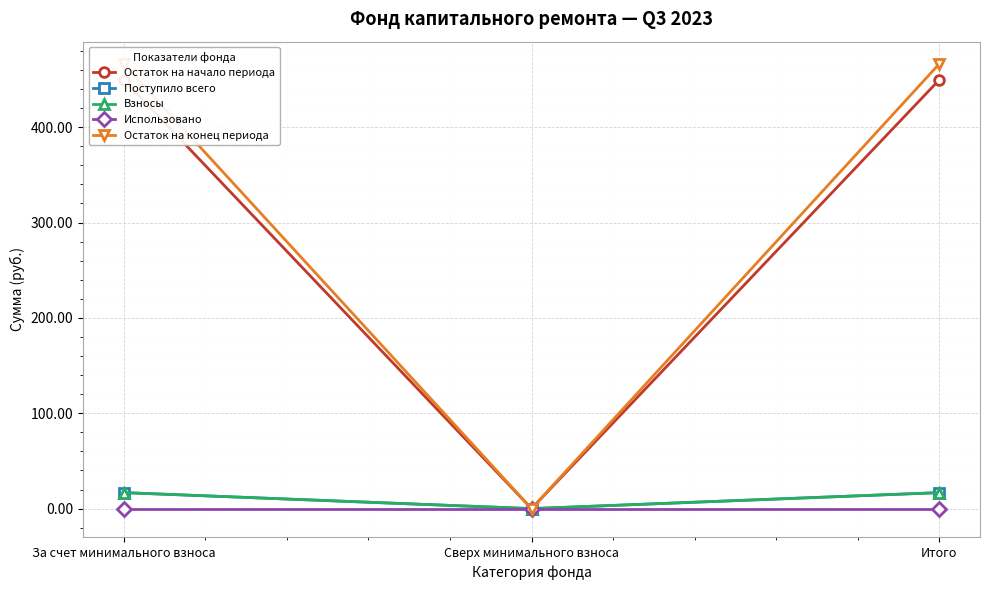

What is the total value across all series at Итого?

949.5